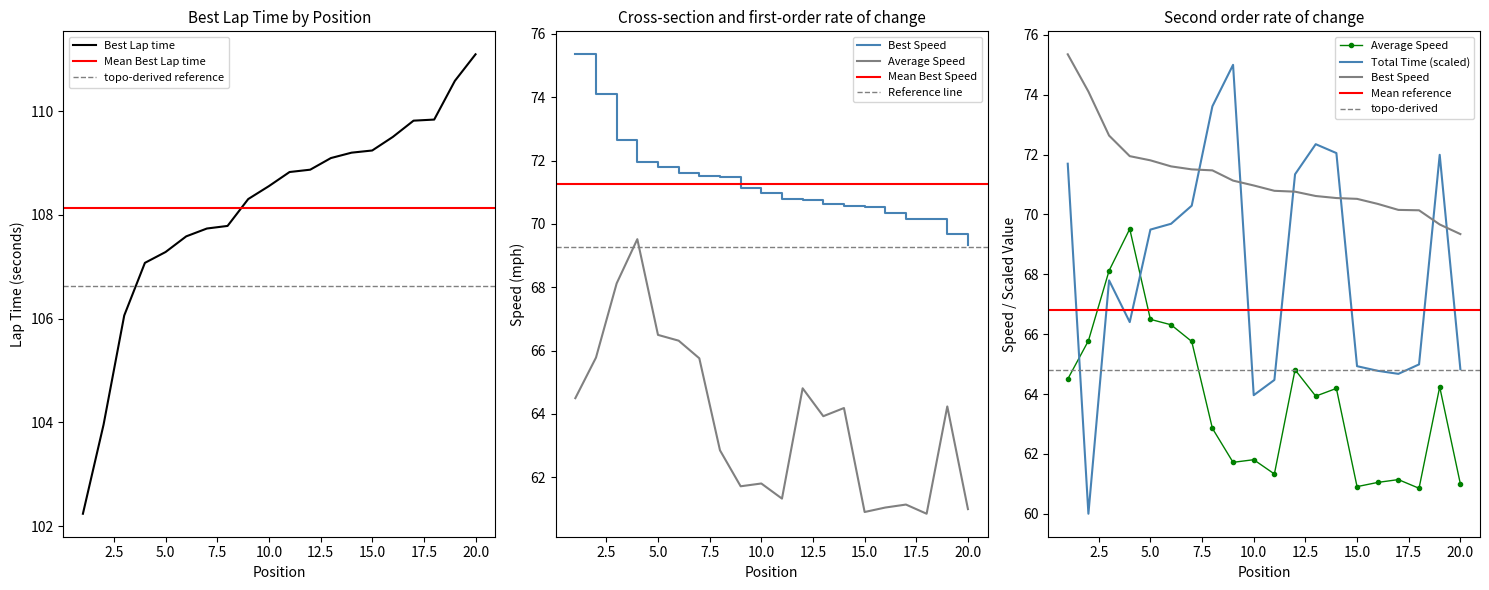

Where is Best Lap time nearest to the value 106?

3